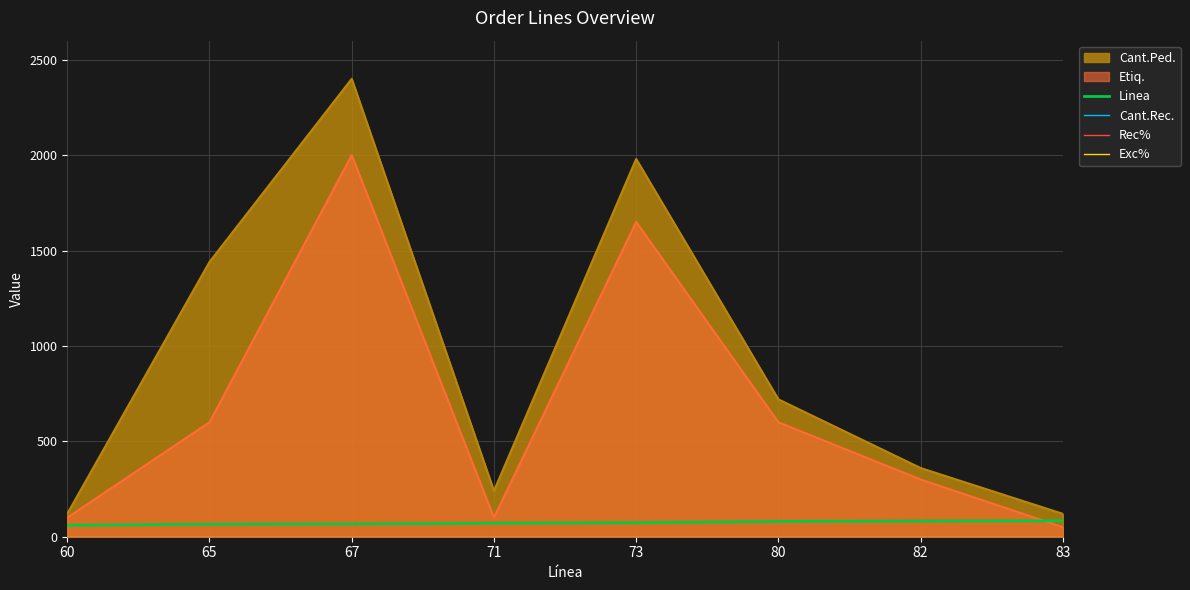

How many values in the Linea series exceed 73?

3